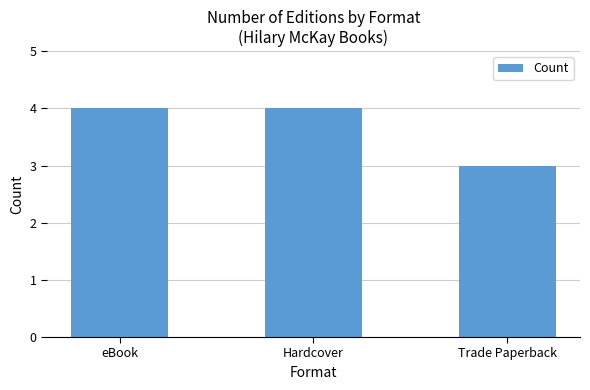

The chart shows a value of 4 at Hardcover. True or false?

True